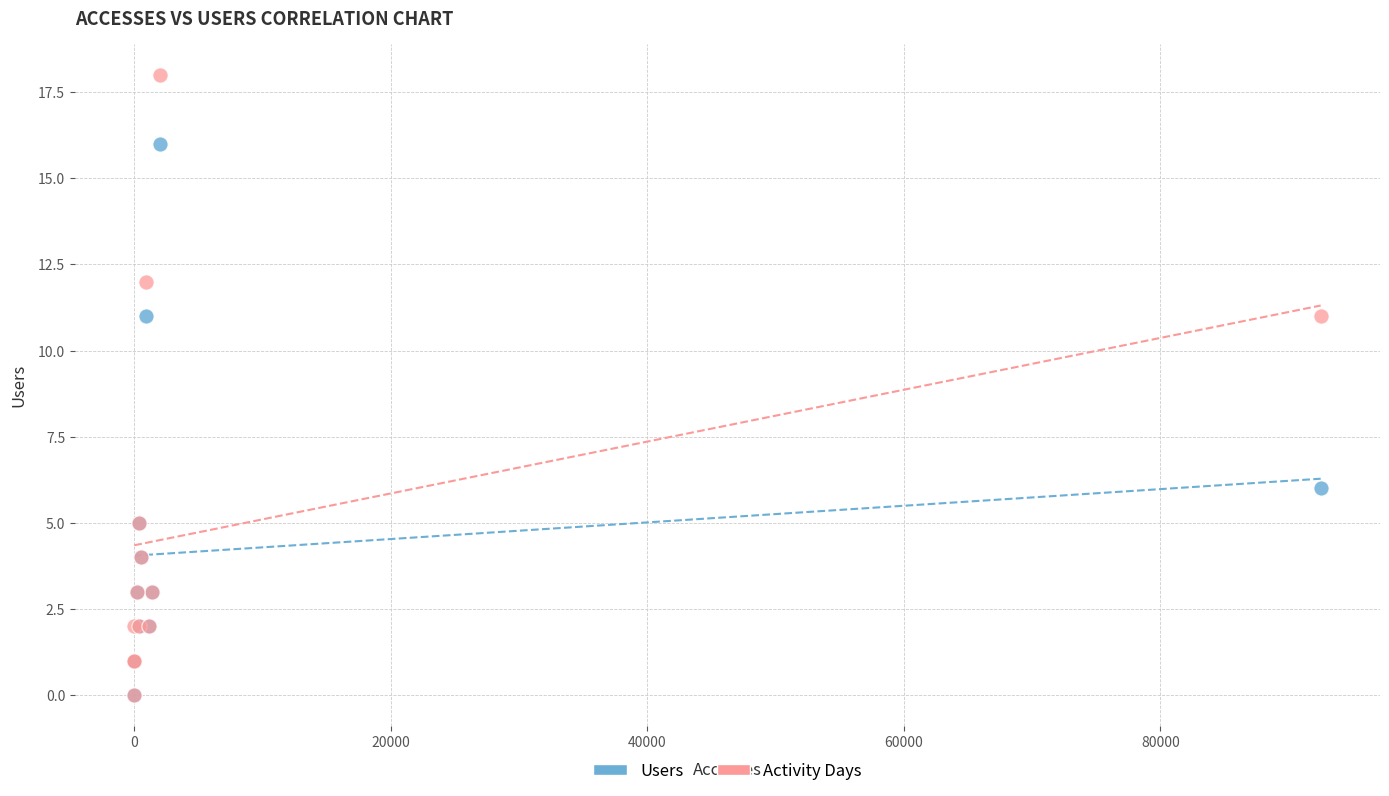

What are all the series names shown in the legend?

Users, Activity Days